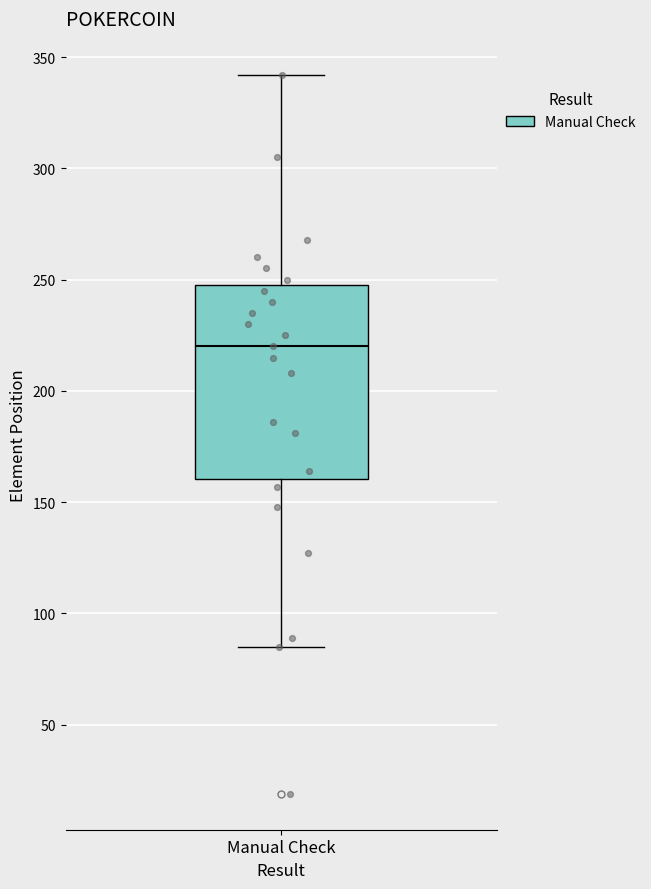

Where does the lower whisker of the box for Manual Check end on the y-axis? The values are not printed on the chart, so give them approximately, as read against the axis.

85